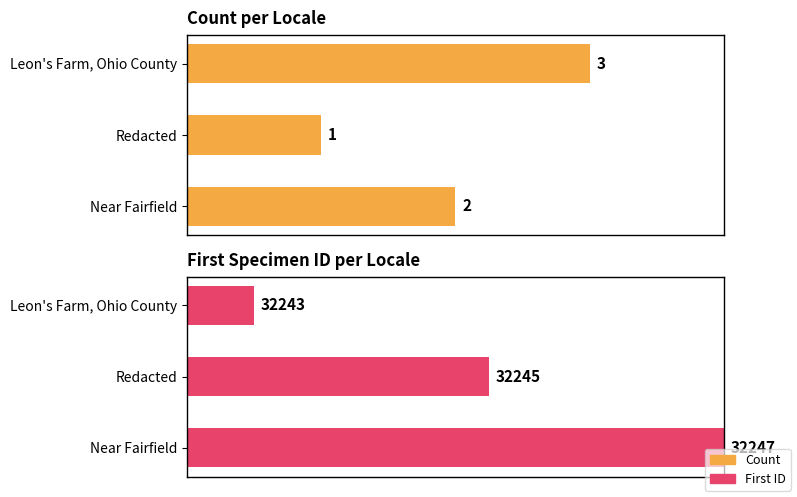

Between Near Fairfield and Redacted, which is larger?

Near Fairfield